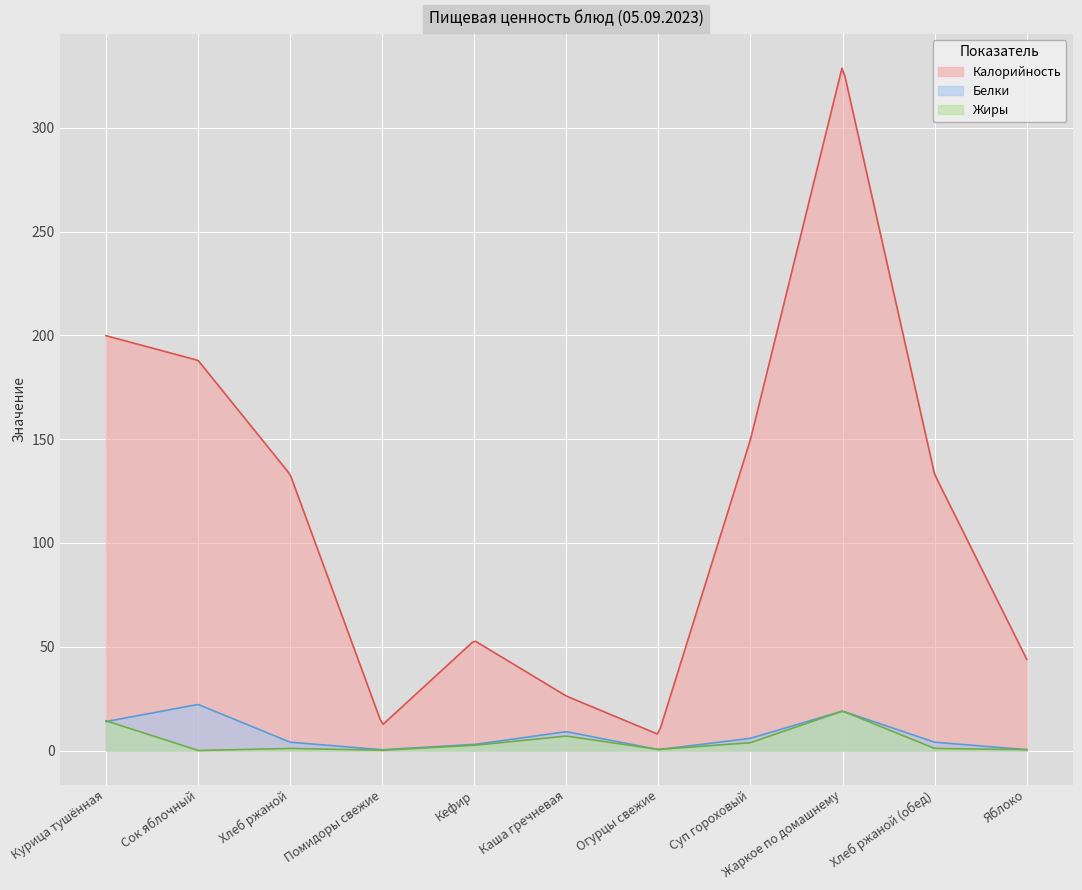

Which label corresponds to the smallest value in the chart?

Сок яблочный